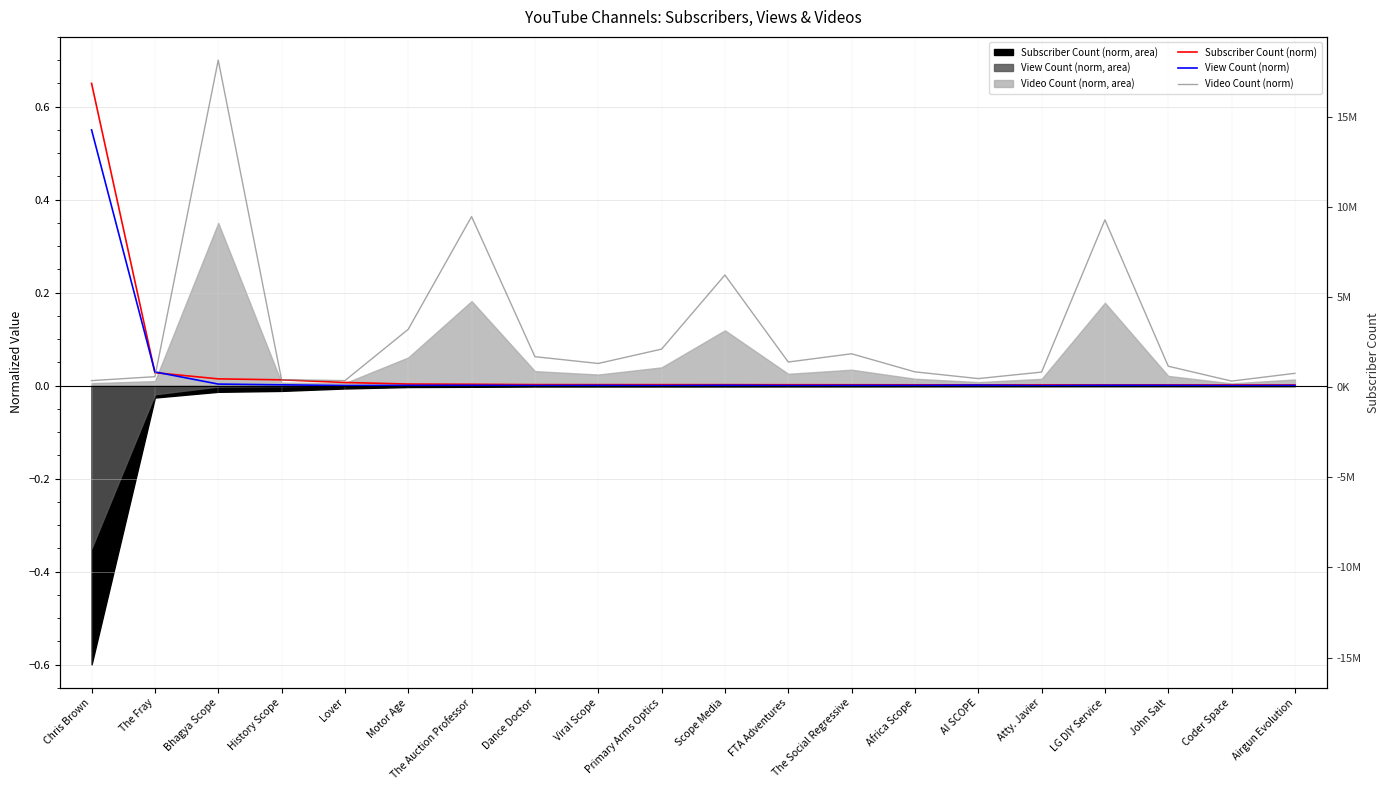

True or false: View Count (norm) has more than 1 interior local peaks.

True